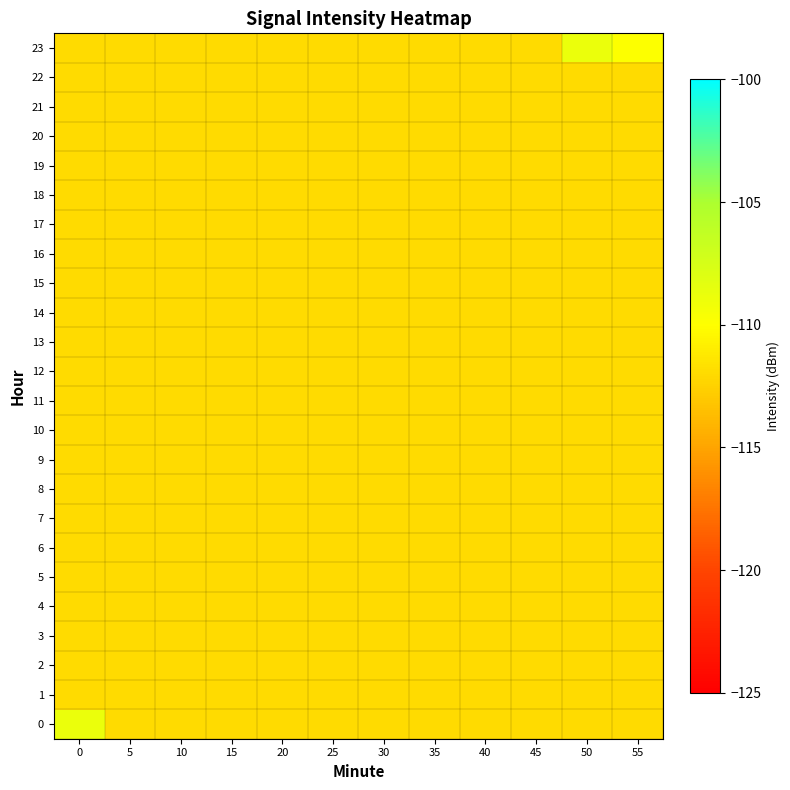

At 0, list the series in order from smallest to largest.

1, 2, 3, 4, 5, 6, 7, 8, 9, 10, 11, 12, 13, 14, 15, 16, 17, 18, 19, 20, 21, 22, 23, 0